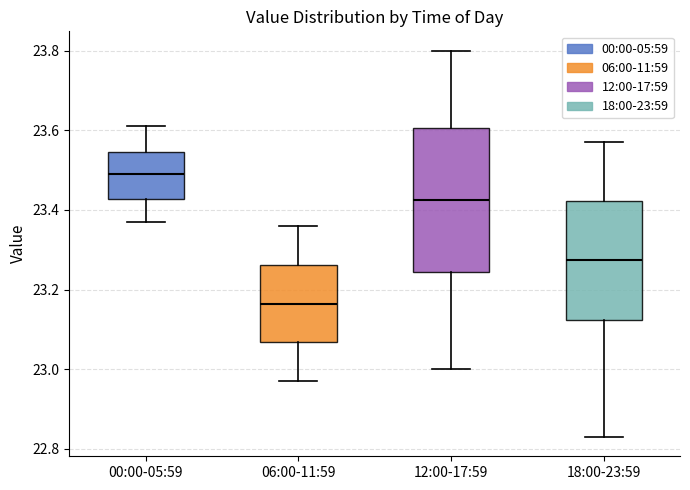

Where does the upper whisker of the box for 18:00-23:59 end on the y-axis? The values are not printed on the chart, so give them approximately, as read against the axis.

23.58